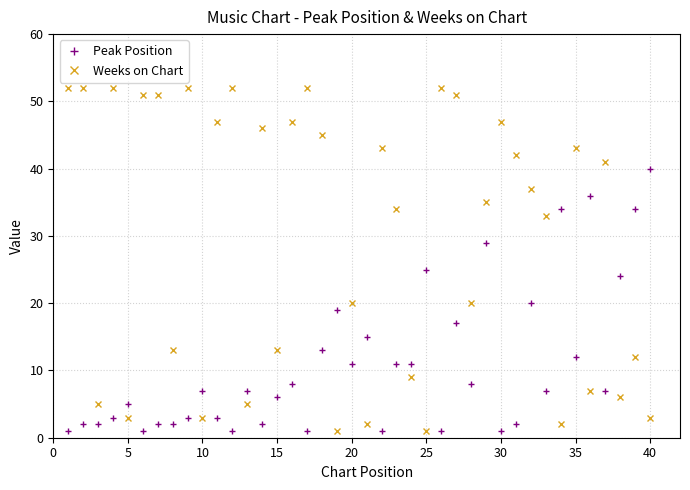

List the series in order of their peak value, lowest first.

Peak Position, Weeks on Chart